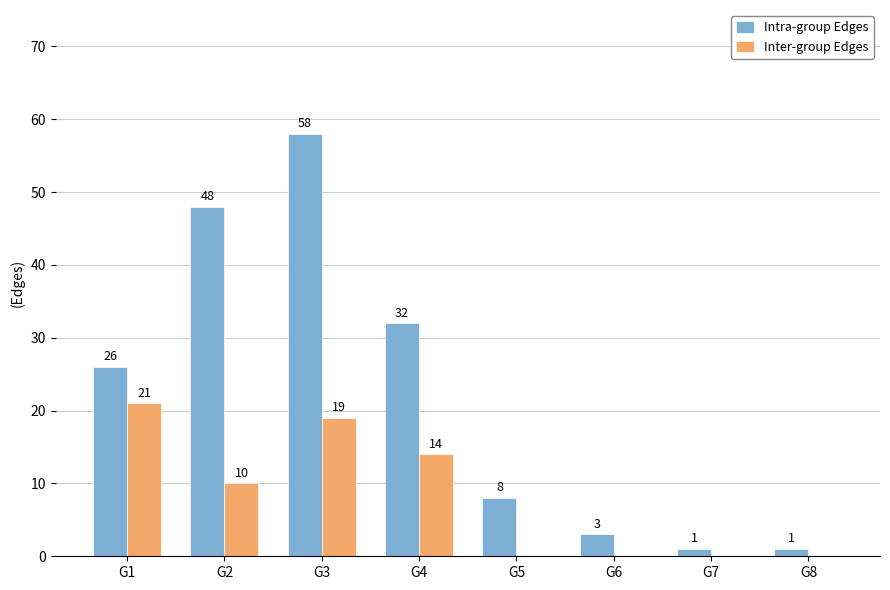

What is the greatest value displayed?

58